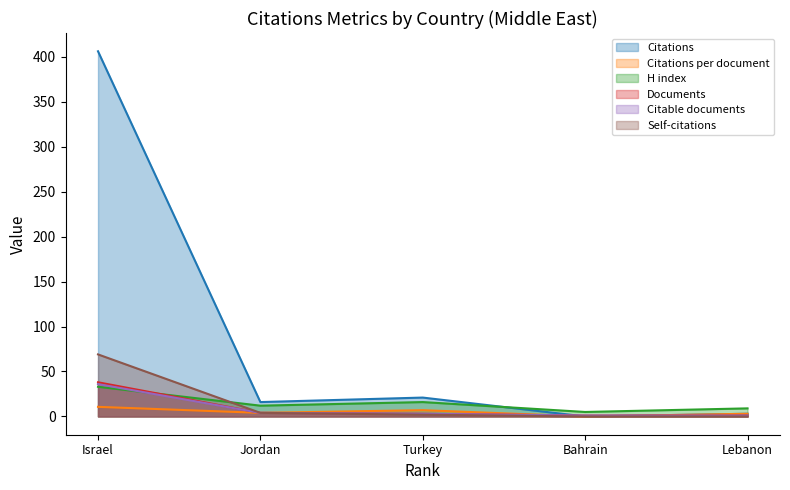

The value of H index at Bahrain is 5.0. True or false?

True